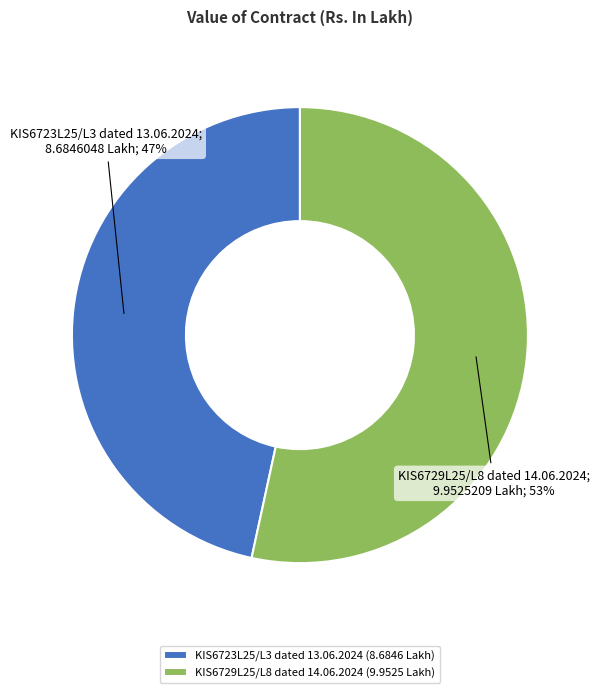

Which has a higher value, KIS6723L25/L3 dated 13.06.2024 (8.6846 Lakh) or KIS6729L25/L8 dated 14.06.2024 (9.9525 Lakh)?

KIS6729L25/L8 dated 14.06.2024 (9.9525 Lakh)